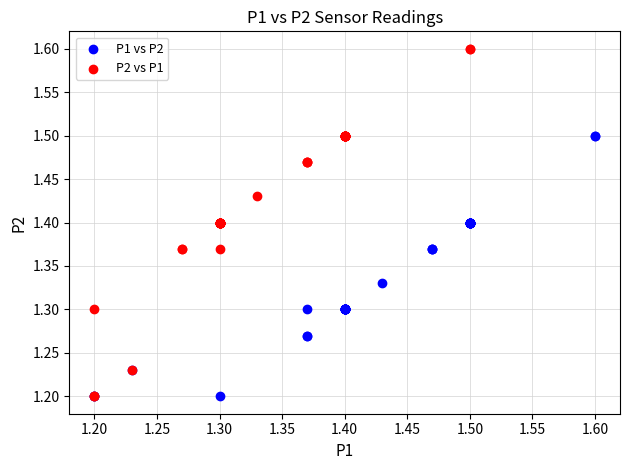

What are all the series names shown in the legend?

P1 vs P2, P2 vs P1